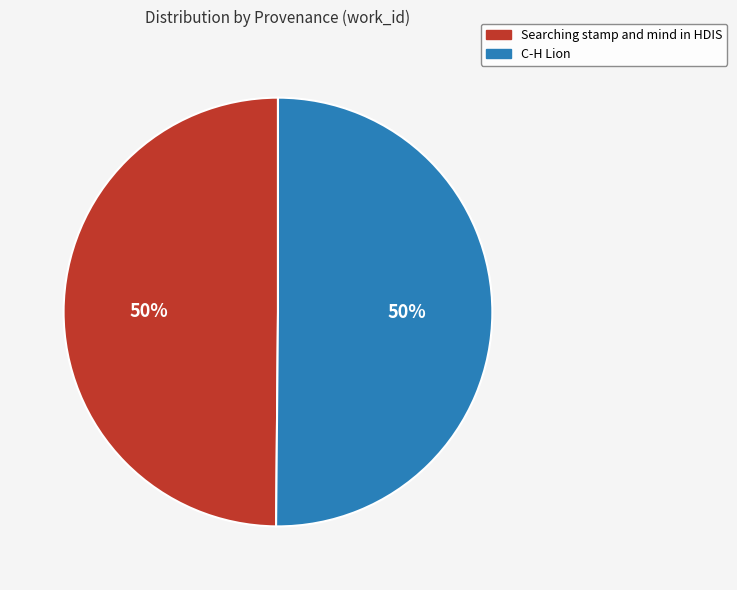

What is the ratio of the value at Searching stamp and mind in HDIS to the value at C-H Lion?

1.0